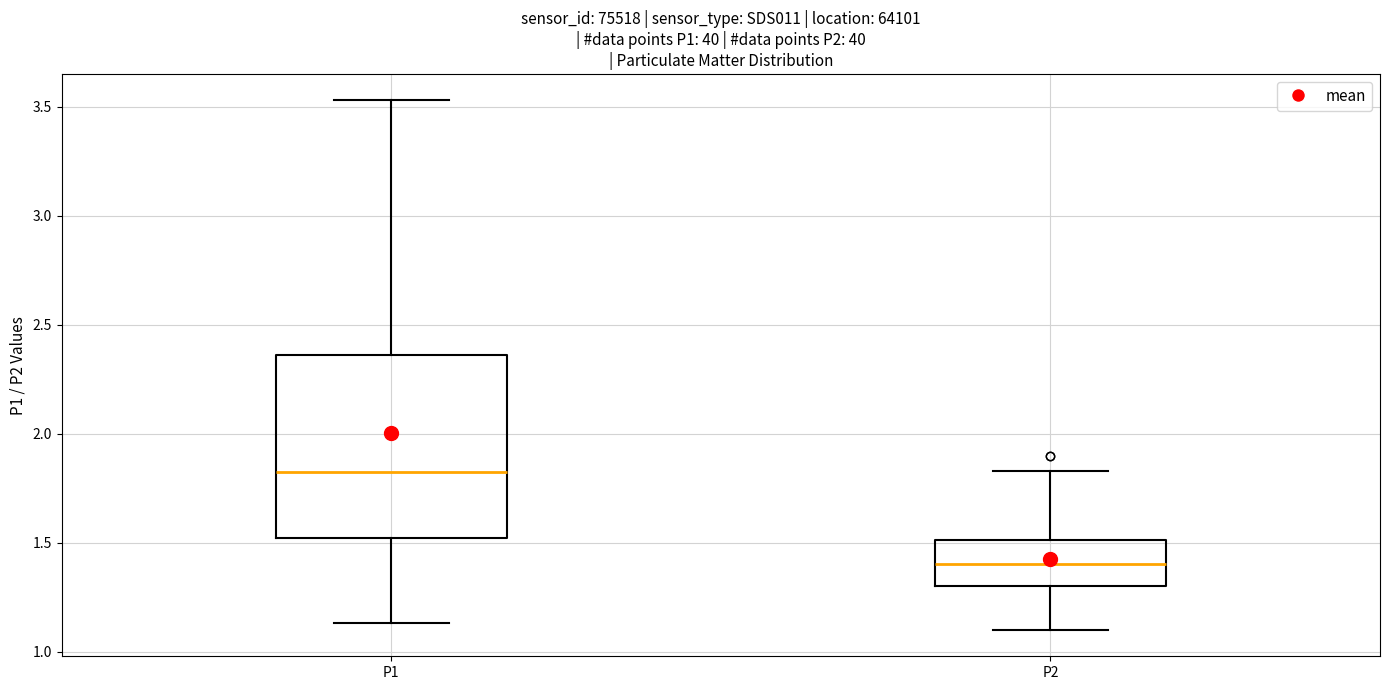

Reading left to right, read every box against the y-axis: the position of its median line, the range the box covers, and the ends of its whiskers. The values are not printed on the chart, so give them approximately, as read against the axis.

P1: median 1.85, box 1.50 to 2.35, whiskers 1.15 to 3.55
P2: median 1.40, box 1.30 to 1.50, whiskers 1.10 to 1.85